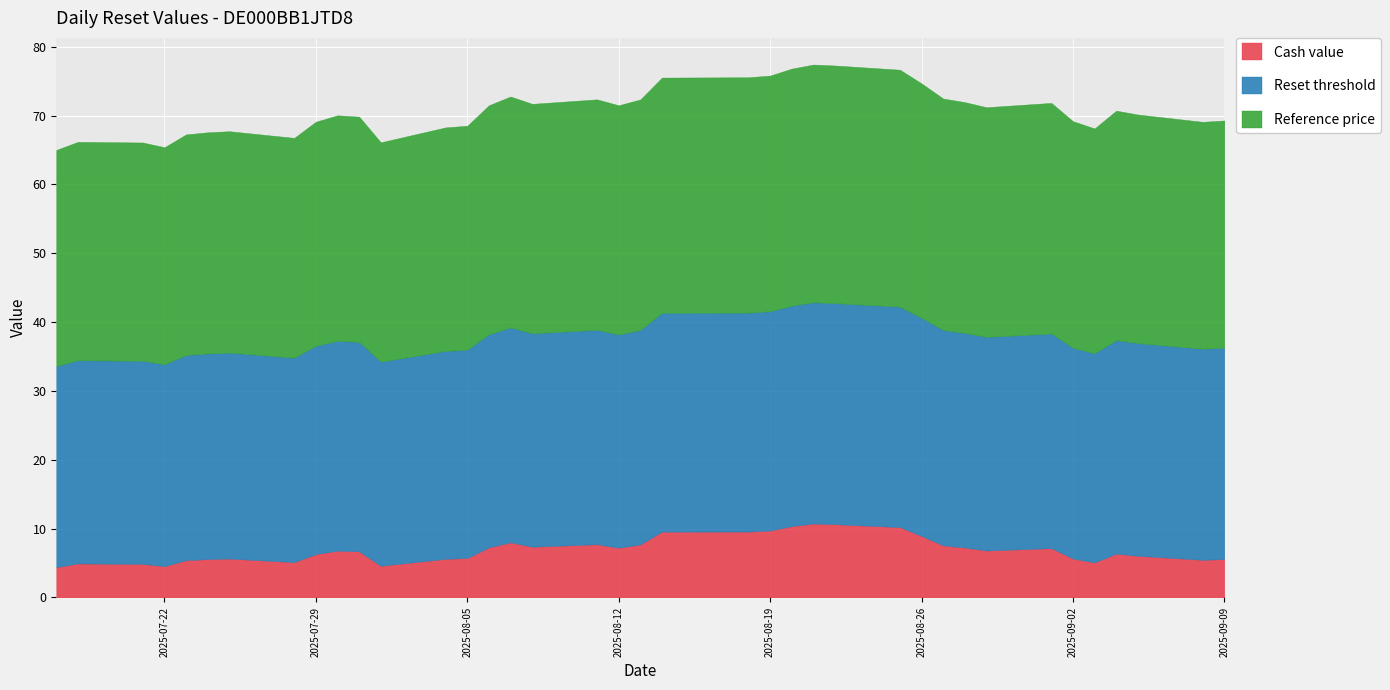

Which has a higher value, 2025-09-08 or 2025-08-11?

2025-08-11